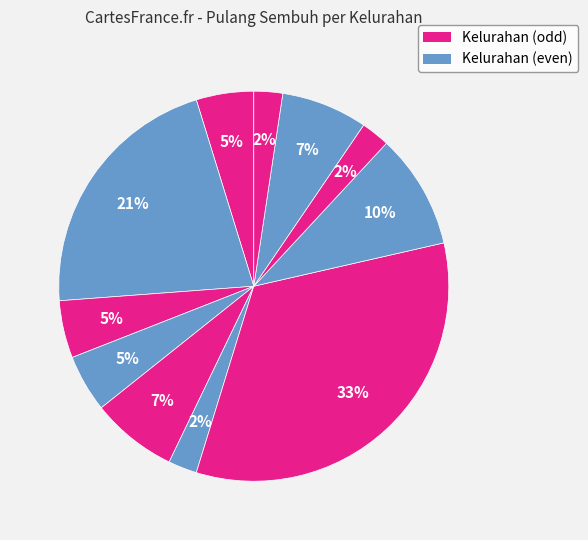

How many segments does this pie chart have?

11